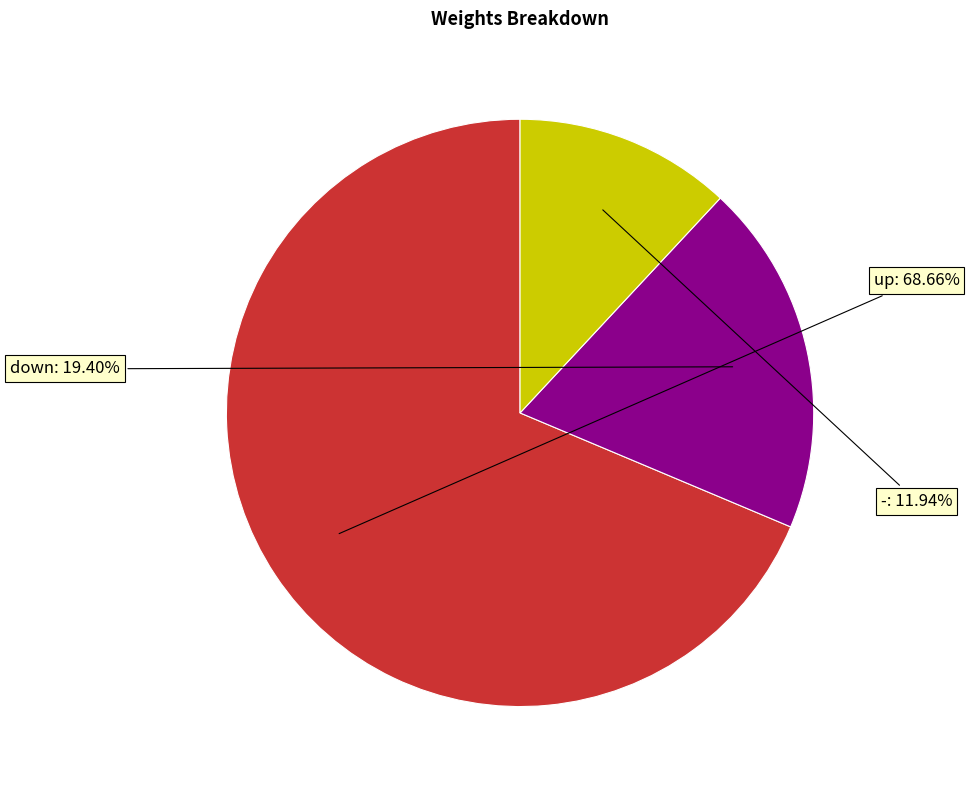

Is there any slice that represents more than half of the pie?

Yes